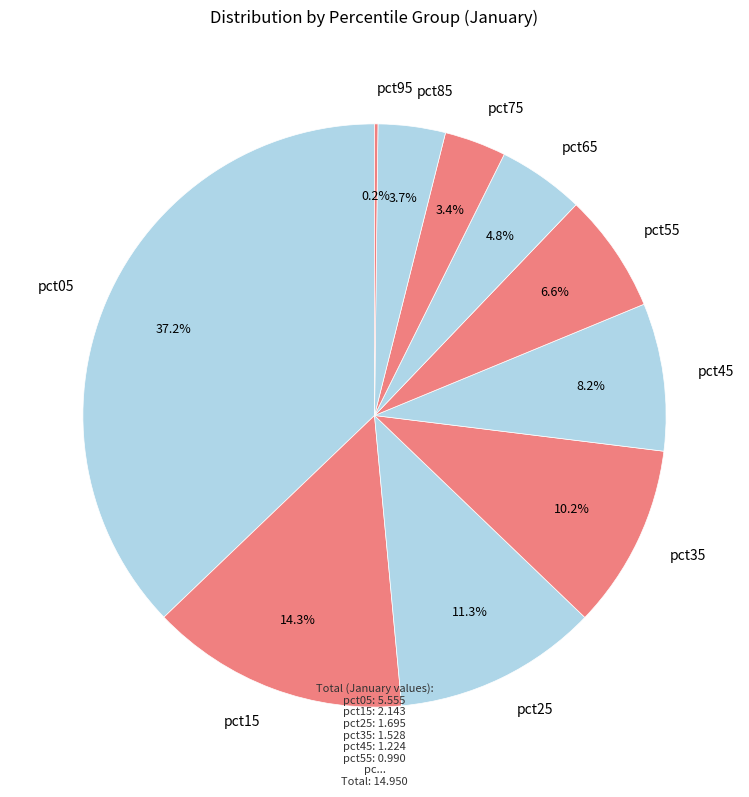

To the nearest percent, what is the difference between the pct15 and pct55 slice percentages?

8%